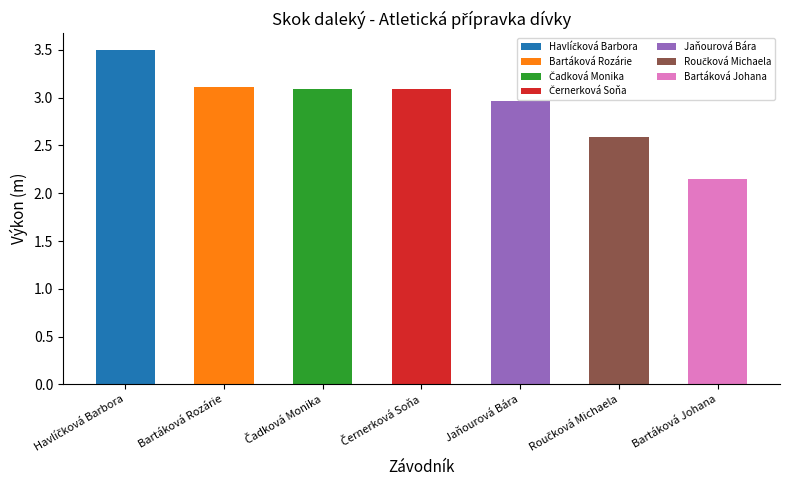

List the labels in order of value, largest first.

Havlíčková Barbora, Bartáková Rozárie, Čadková Monika, Černerková Soňa, Jaňourová Bára, Roučková Michaela, Bartáková Johana